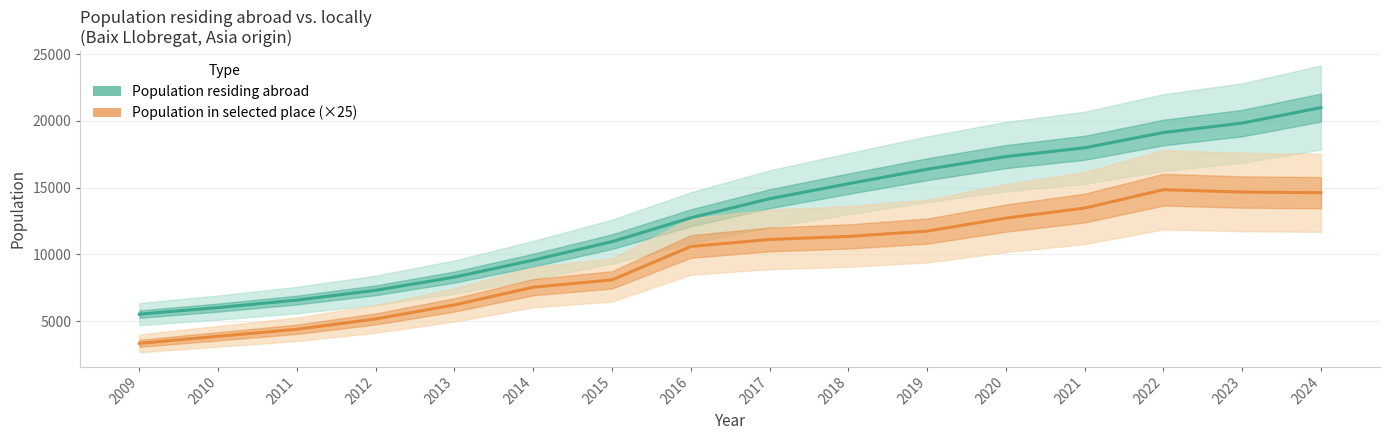

Read the Population residing abroad value at 2018.

15296